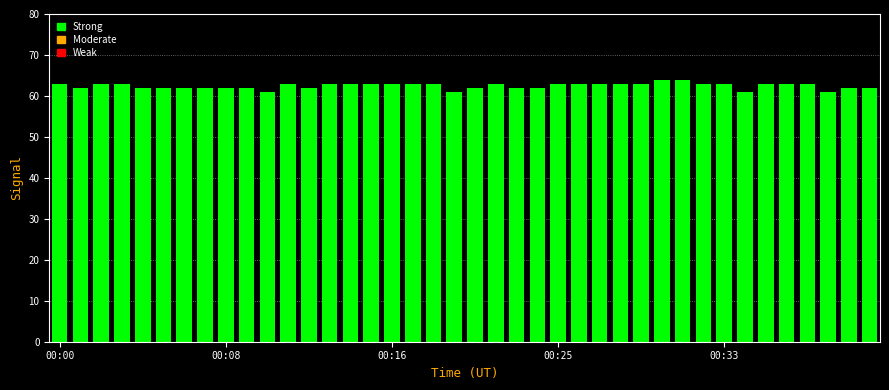

What is the difference between the second highest and minimum values?

3